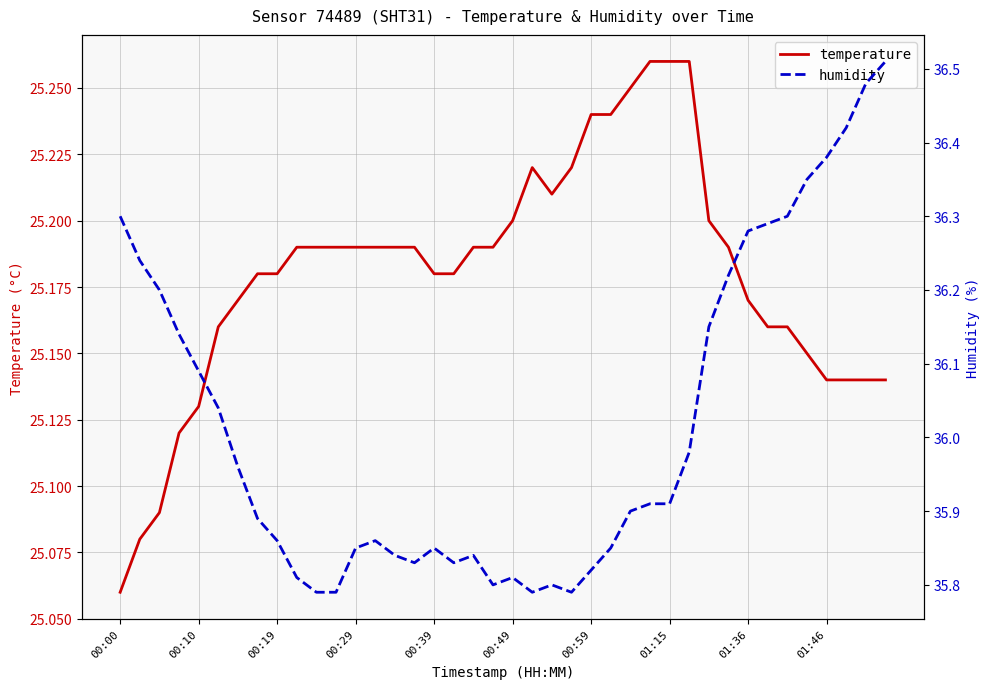

Where is temperature nearest to the value 25?

00:00